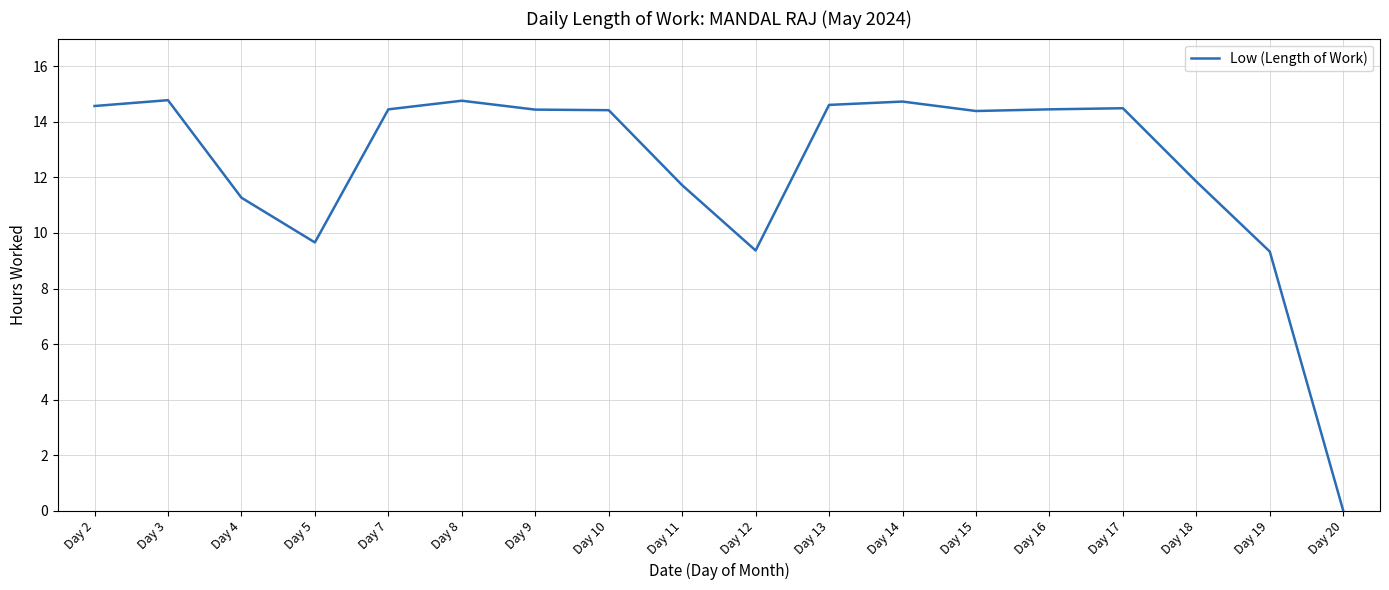

The chart shows a value of 14.8 at Day 8. True or false?

True